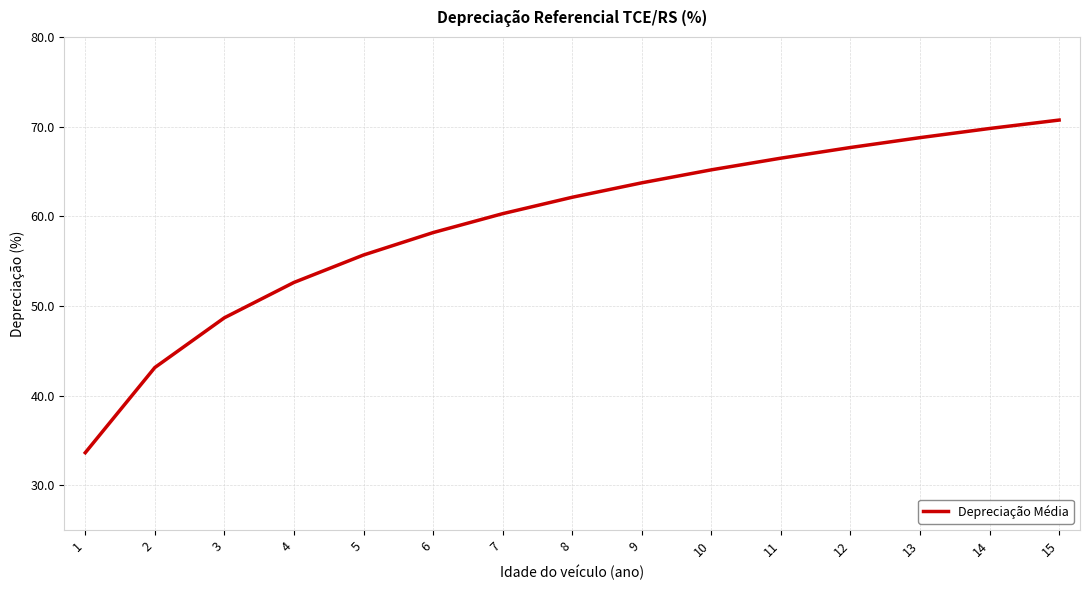

At which label is the value closest to 52?

4